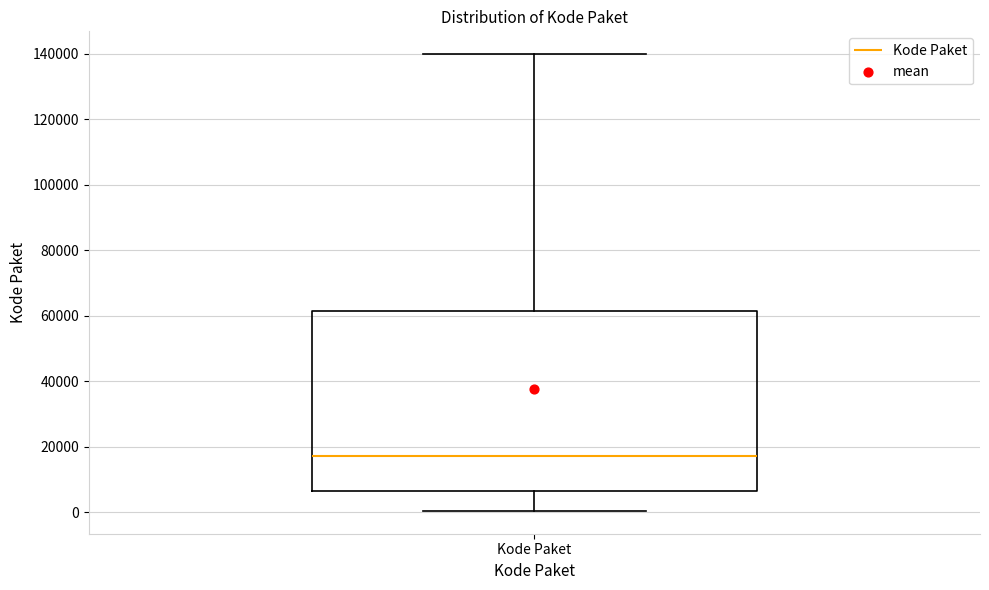

Read this box plot against the y-axis: the position of the median line, the range covered by the box, and the ends of both whiskers. The values are not printed on the chart, so give them approximately, as read against the axis.

median 18000, box 6000 to 62000, whiskers 0 to 140000